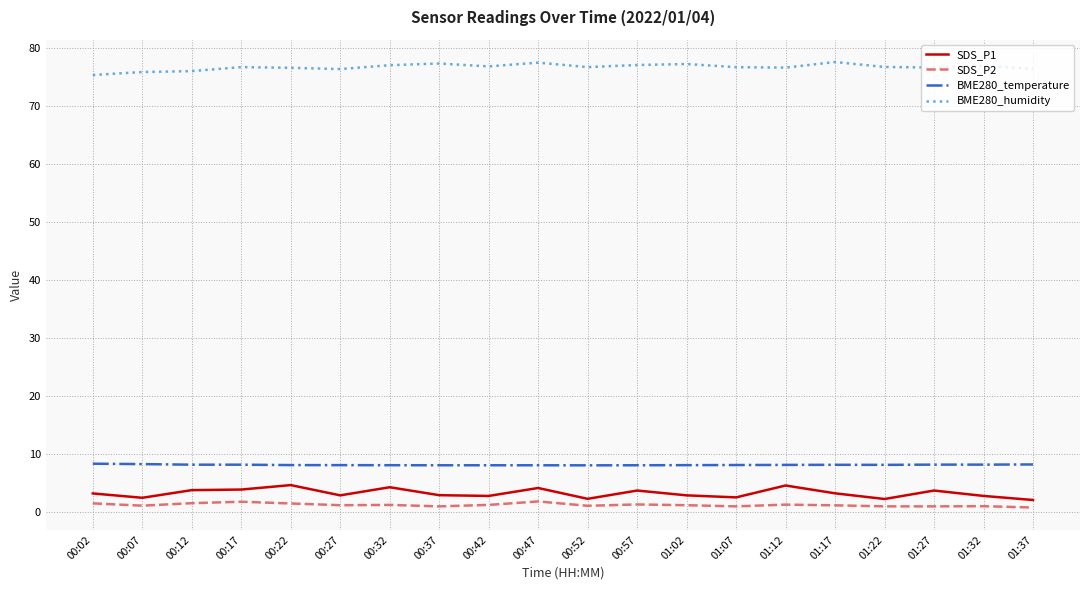

Which series has the largest total across all categories?

BME280_humidity